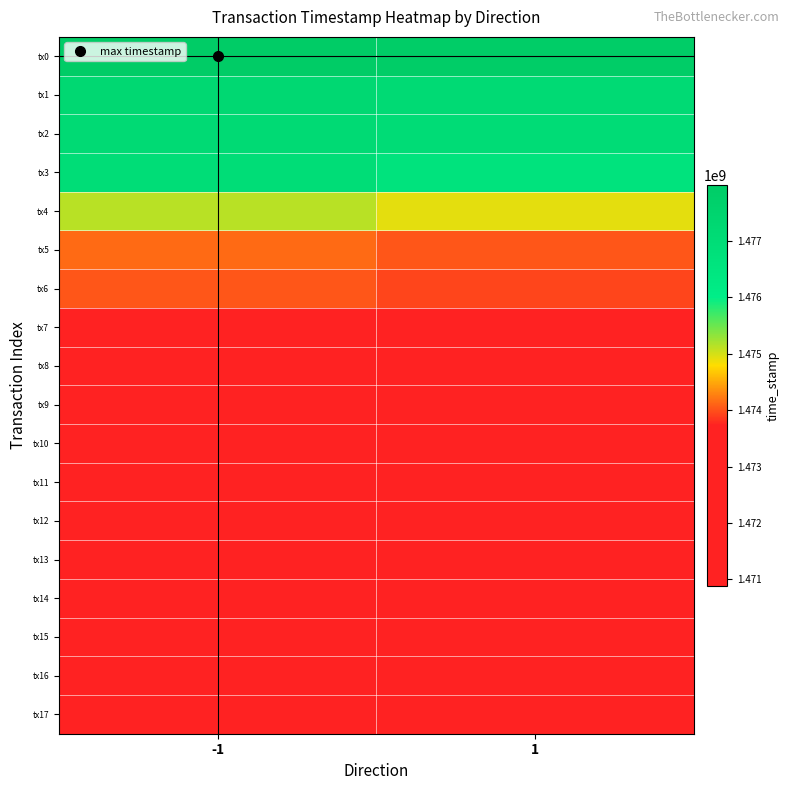

Which has a higher value, -1 or 1?

-1